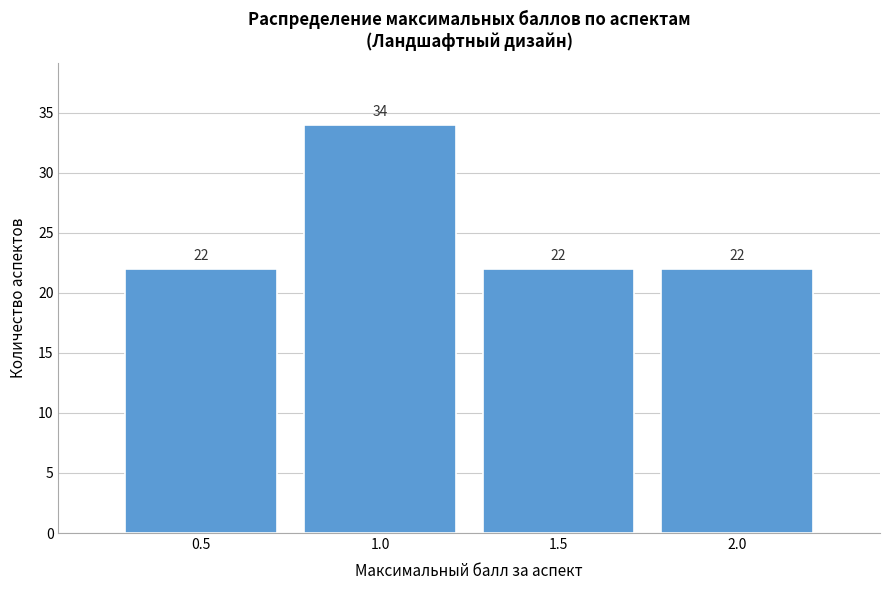

How tall is the bar that spans 0.25 to 0.75 on the x-axis?

22